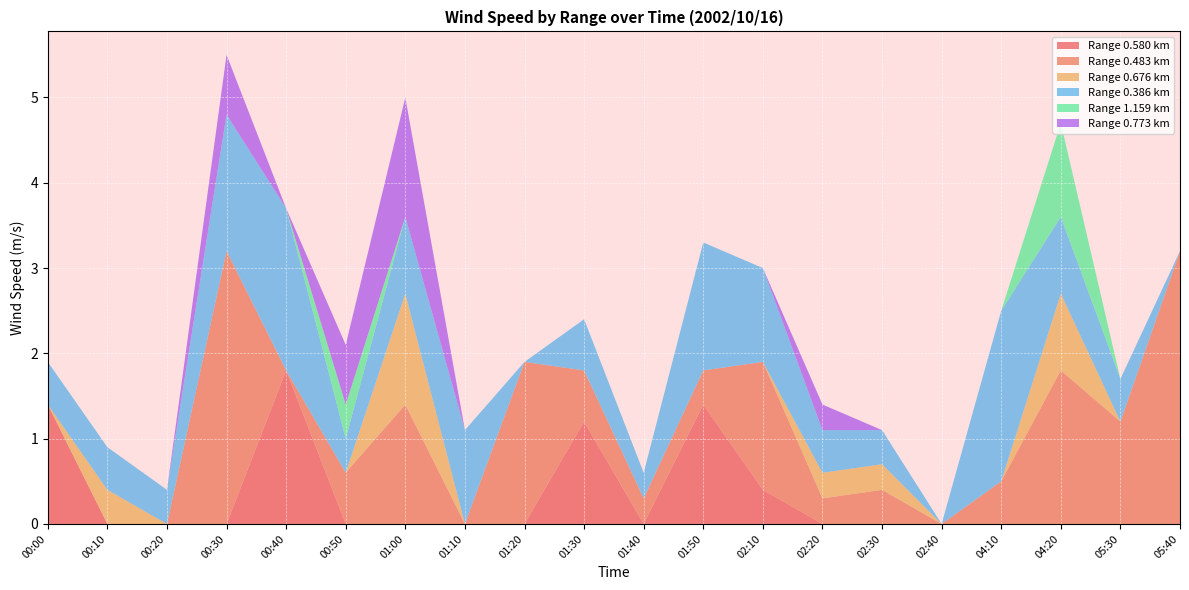

Reading left to right, what are all the values shown in this chart?

0.580: 1.4	0.0	0.0	0.0	1.8	0.0	0.0	0.0	0.0	1.2	0.0	1.4	0.4	0.0	0.0	0.0	0.0	0.0	0.0	0.0
0.483: 0.0	0.0	0.0	3.2	0.0	0.6	1.4	0.0	1.9	0.6	0.3	0.4	1.5	0.3	0.4	0.0	0.5	1.8	1.2	3.2
0.676: 0.0	0.4	0.0	0.0	0.0	0.0	1.3	0.0	0.0	0.0	0.0	0.0	0.0	0.3	0.3	0.0	0.0	0.9	0.0	0.0
0.386: 0.5	0.5	0.4	1.6	1.9	0.4	0.9	1.1	0.0	0.6	0.3	1.5	1.1	0.5	0.4	0.0	2.0	0.9	0.5	0.0
1.159: 0.0	0.0	0.0	0.0	0.0	0.4	0.0	0.0	0.0	0.0	0.0	0.0	0.0	0.0	0.0	0.0	0.0	1.1	0.0	0.0
0.773: 0.0	0.0	0.0	0.7	0.0	0.7	1.4	0.0	0.0	0.0	0.0	0.0	0.0	0.3	0.0	0.0	0.0	0.0	0.0	0.0